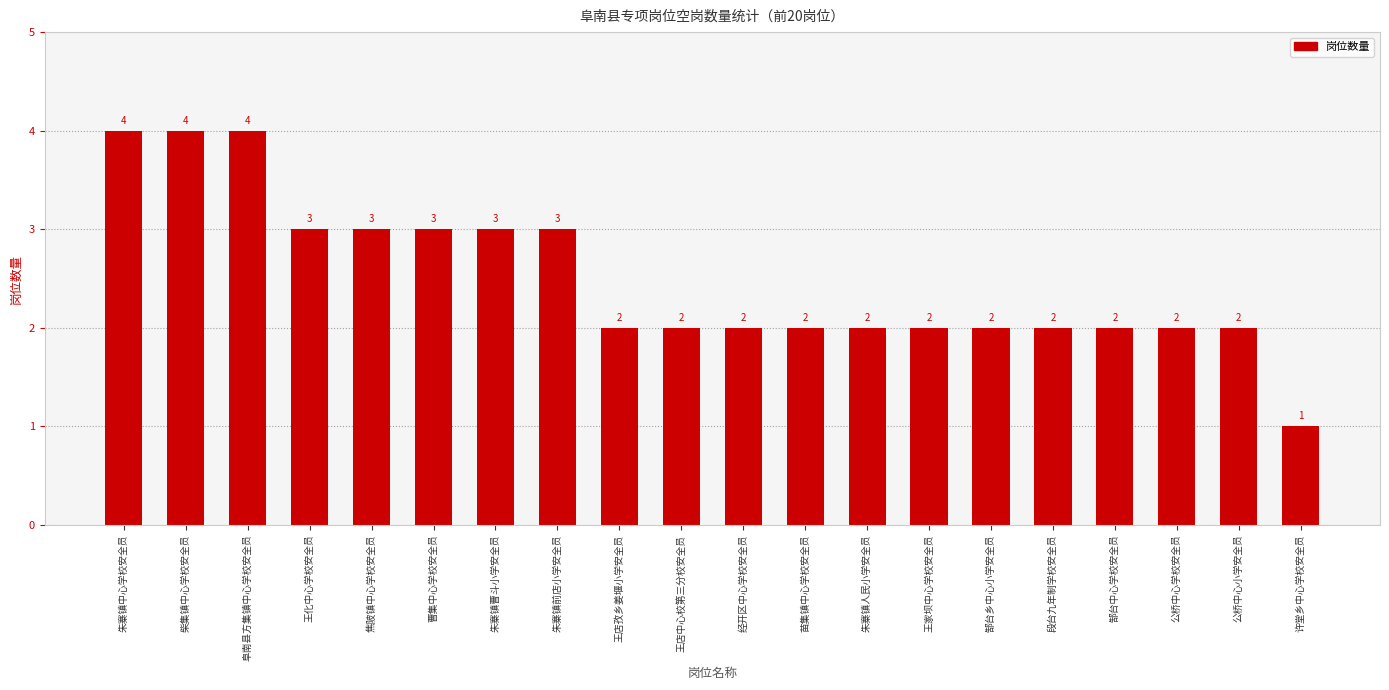

What is the label of the 14th bar from the right?

朱寨镇曹斗小学安全员